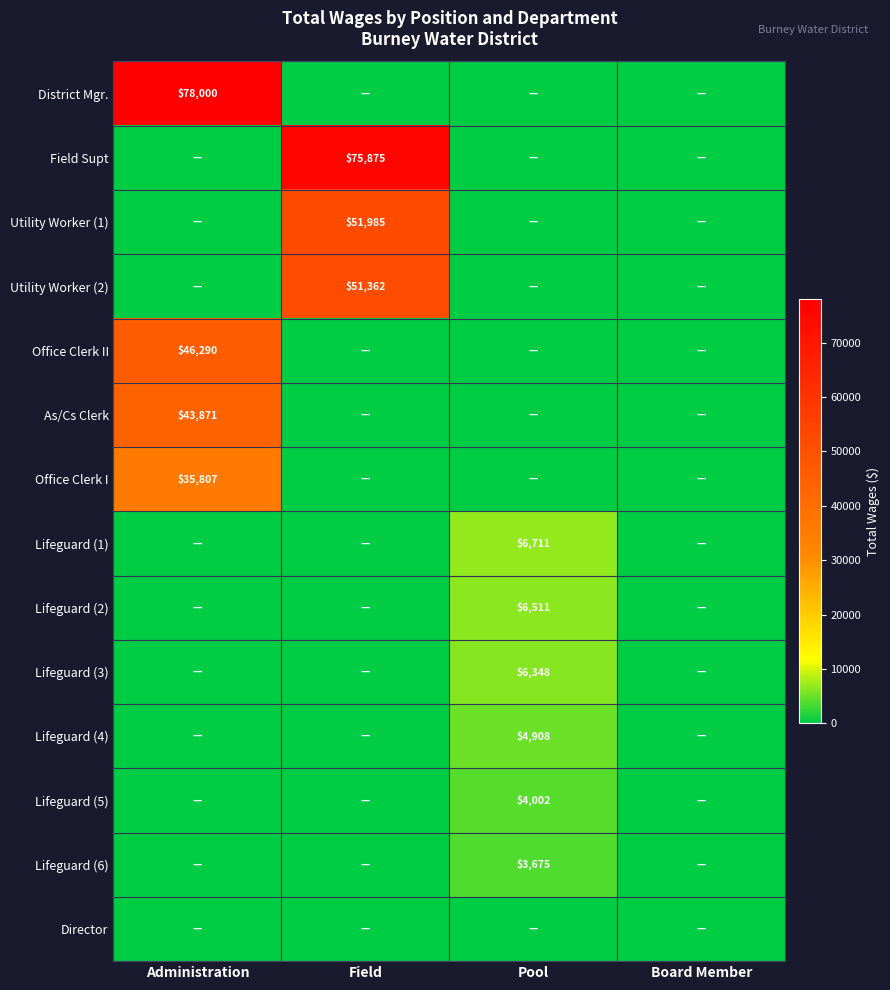

Is it true that Lifeguard (3) equals 6348 at Pool?

True